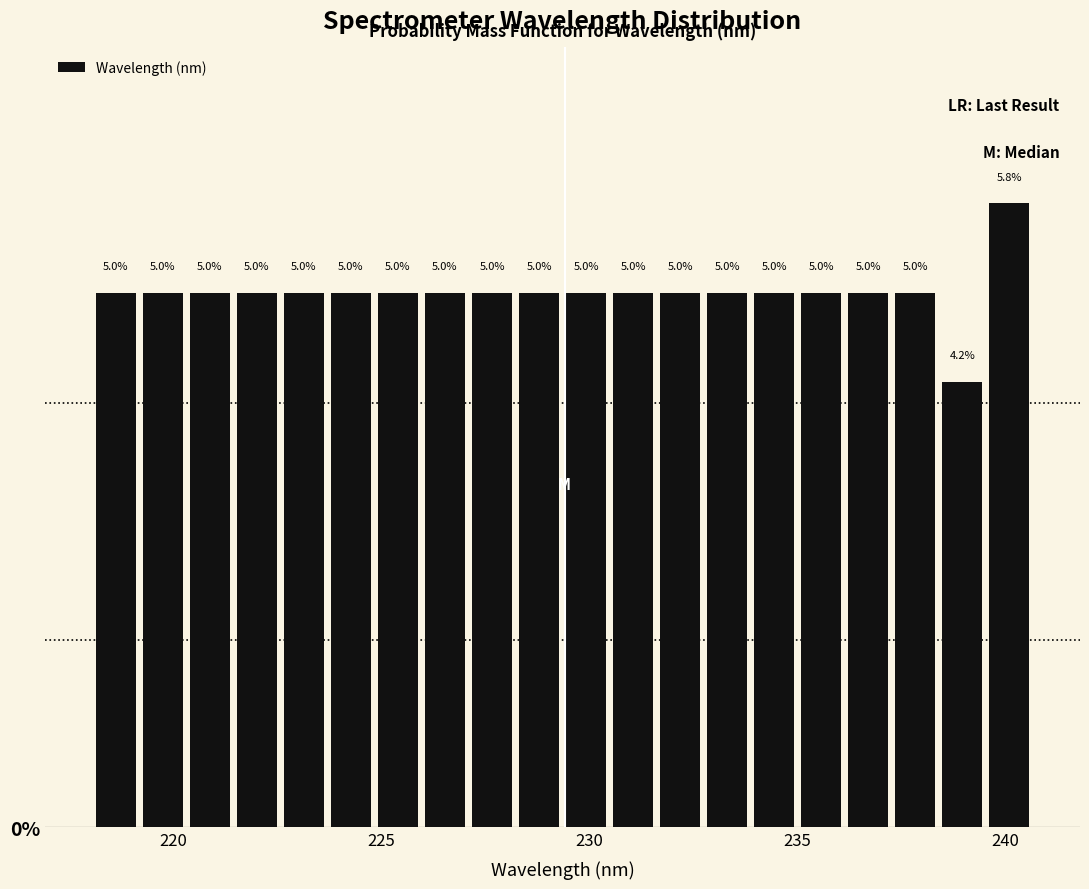

Read against the x-axis, roughly where is the centre of the tallest bar?

240.0